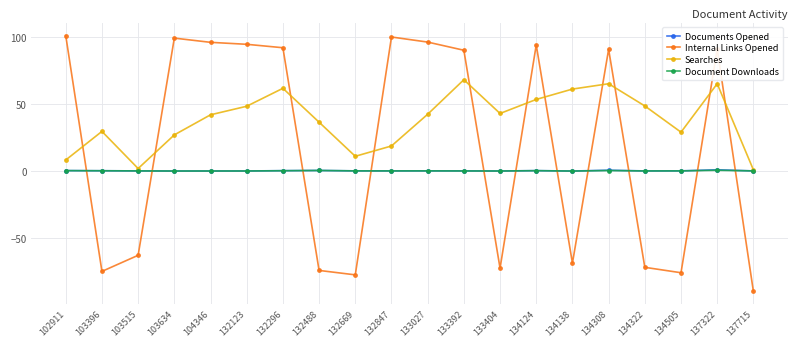

What is the value of the Document Downloads point at the 13th from the left?

0.1